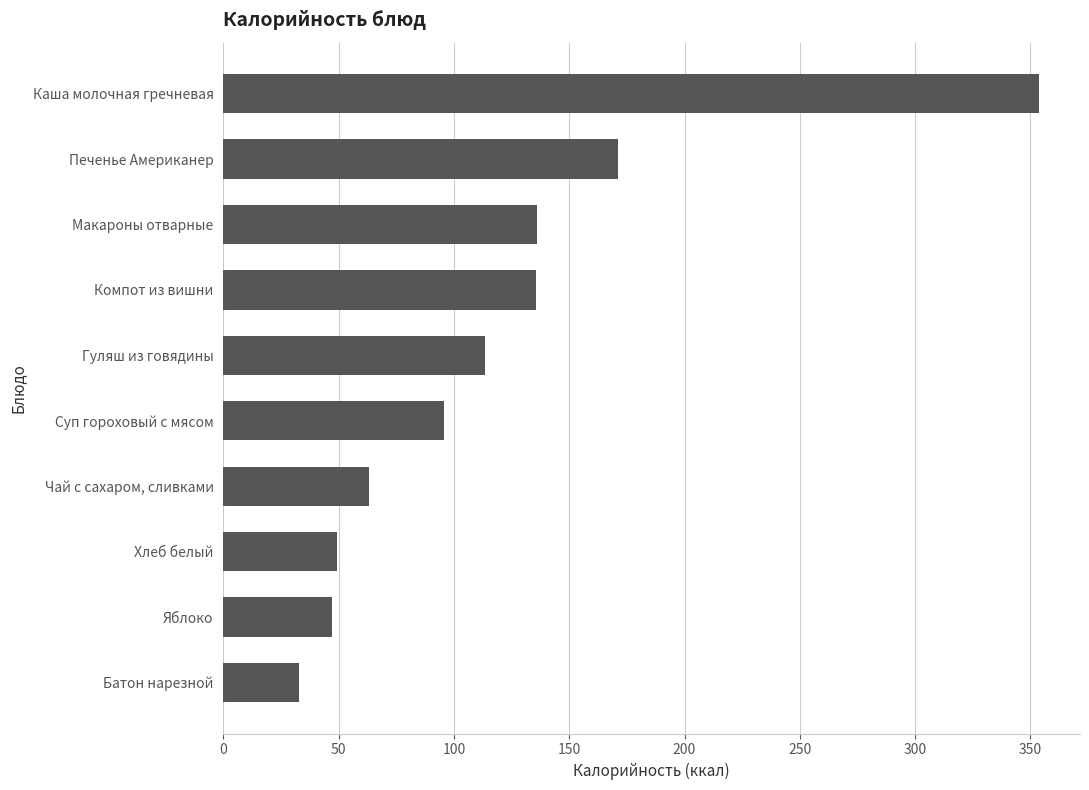

What is the ratio of the value at Гуляш из говядины to the value at Каша молочная гречневая?

0.3